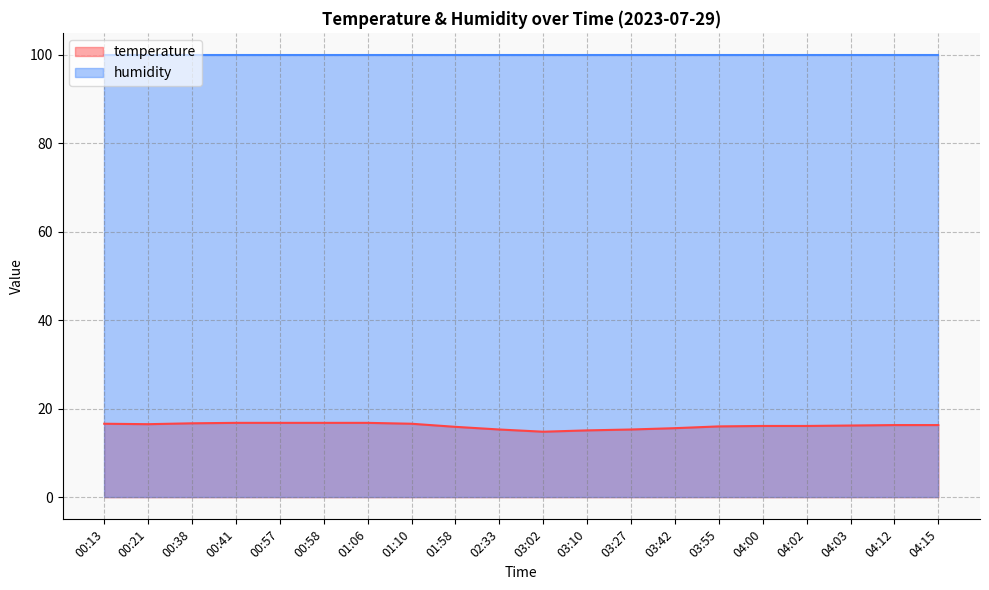

Is it true that the value at 01:58 is 6.5?

False